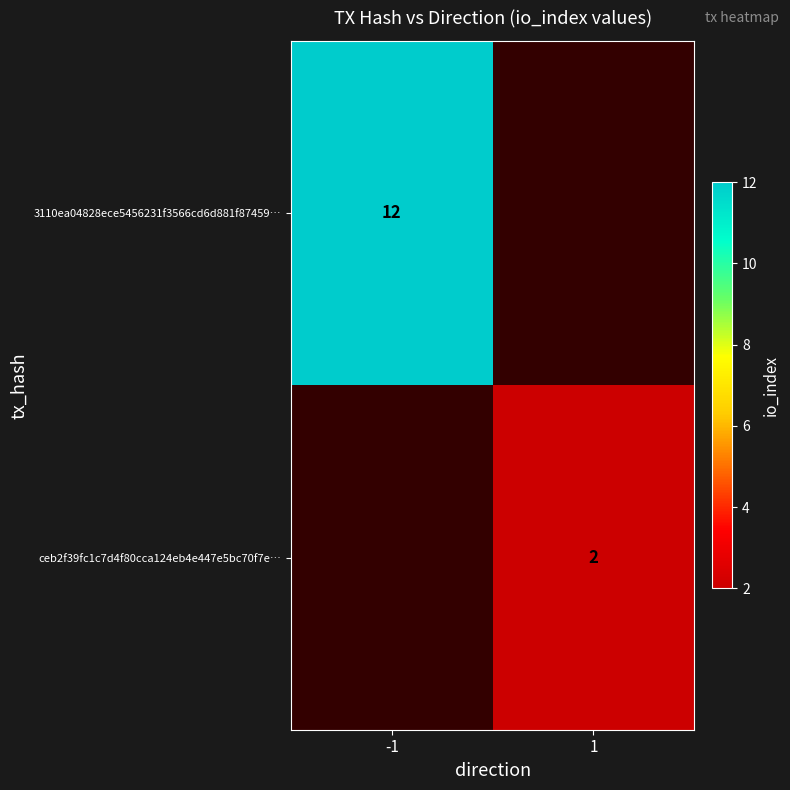

The 3110ea04828ece5456231f3566cd6d881f87459… series shows 17 at -1. True or false?

False